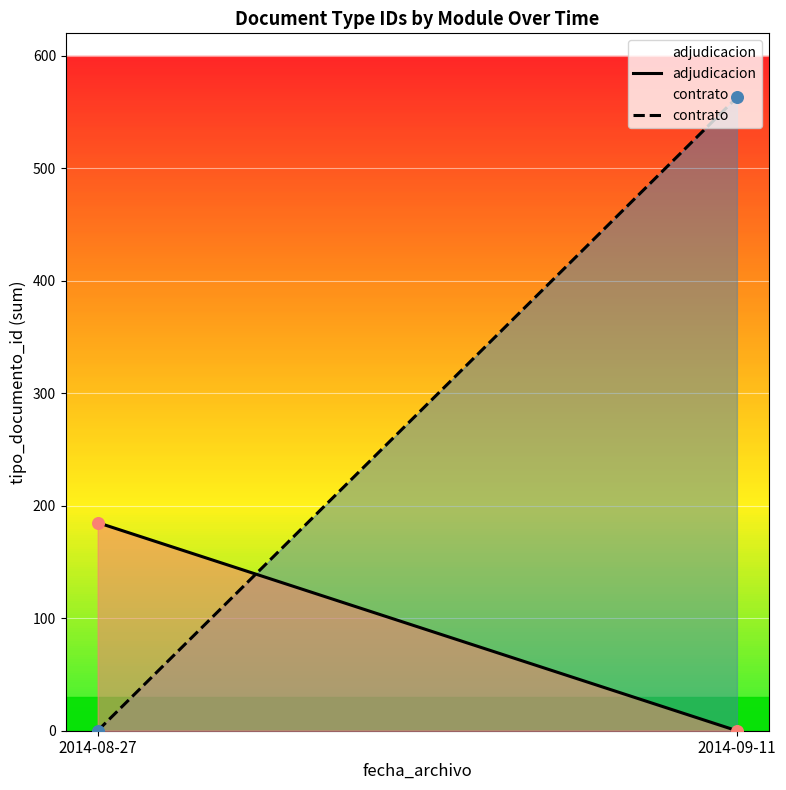

Which series has the largest total across all categories?

contrato